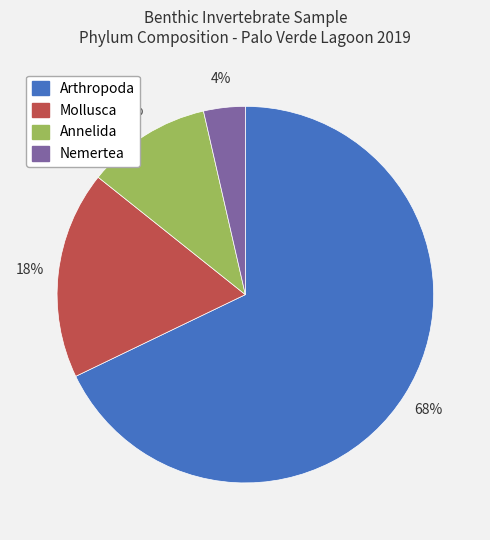

Which has a higher value, Mollusca or Annelida?

Mollusca